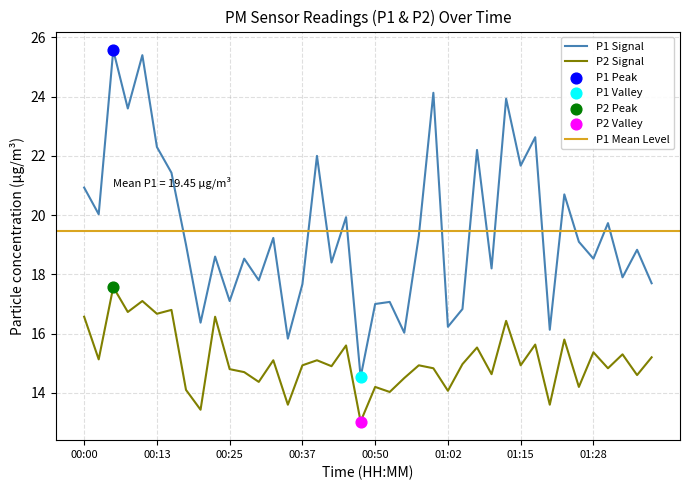

True or false: P2 Signal and P1 Signal intersect in this chart.

False